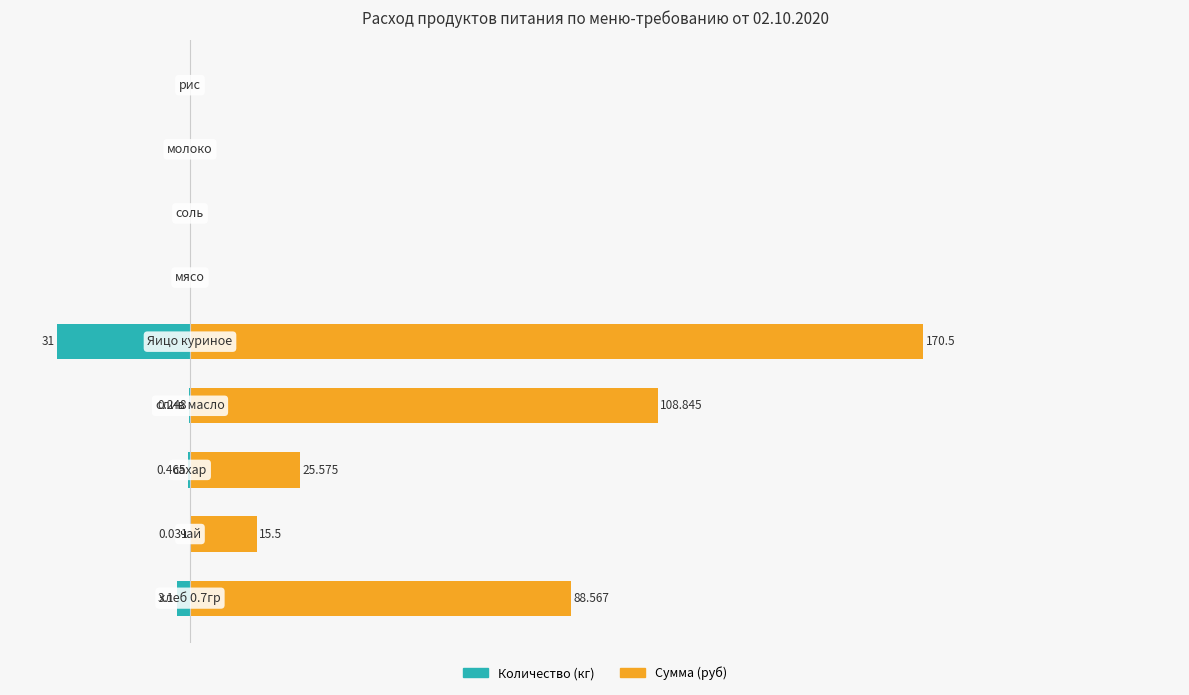

What are all the series names shown in the legend?

Количество (кг), Сумма (руб)